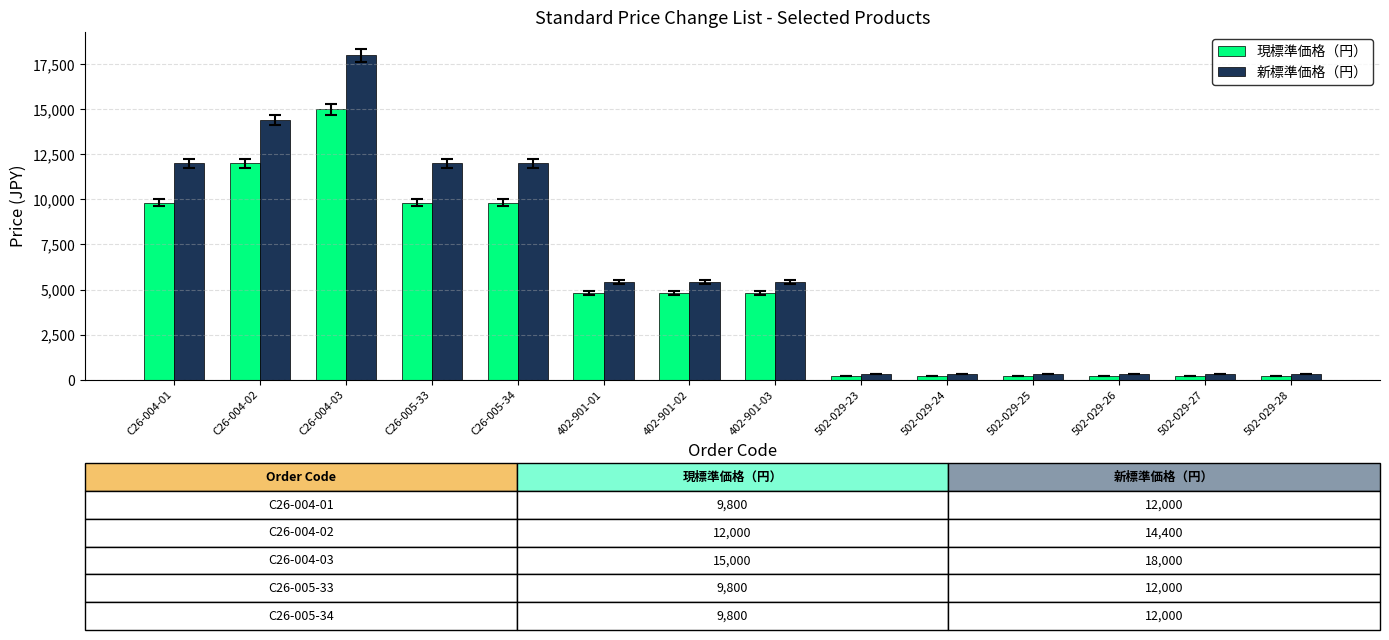

What position from the left is 502-029-24?

10